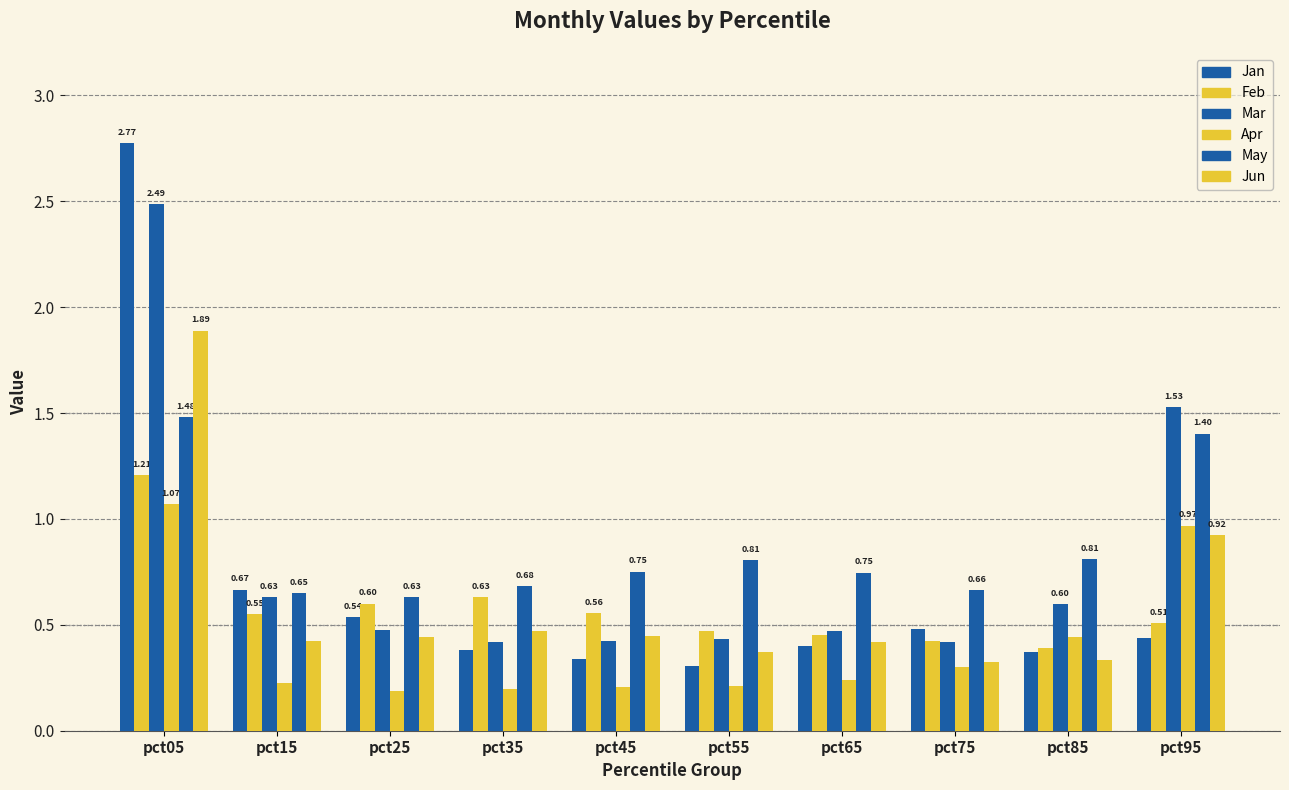

How many series are shown in this chart?

6